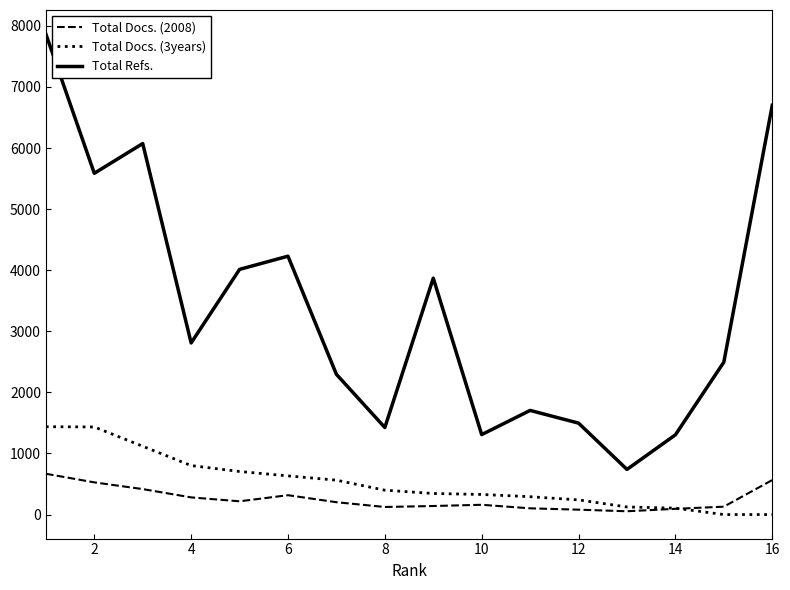

Which series has the largest total across all categories?

Total Refs.